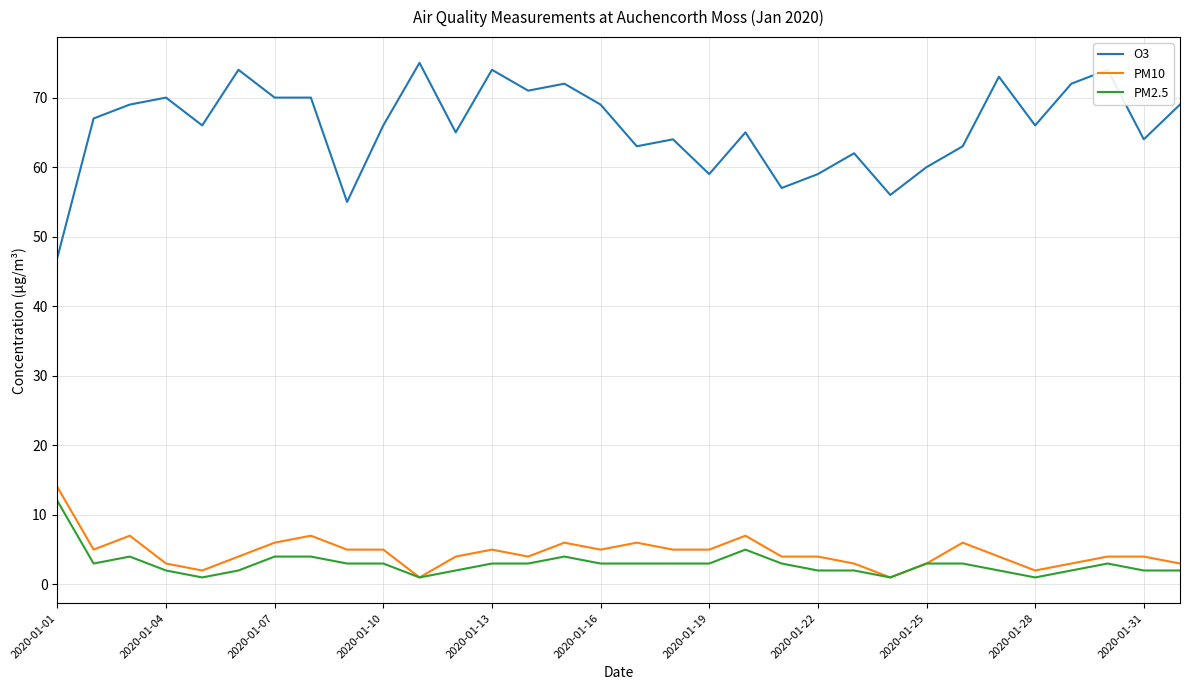

Which series has the widest spread of values?

O3